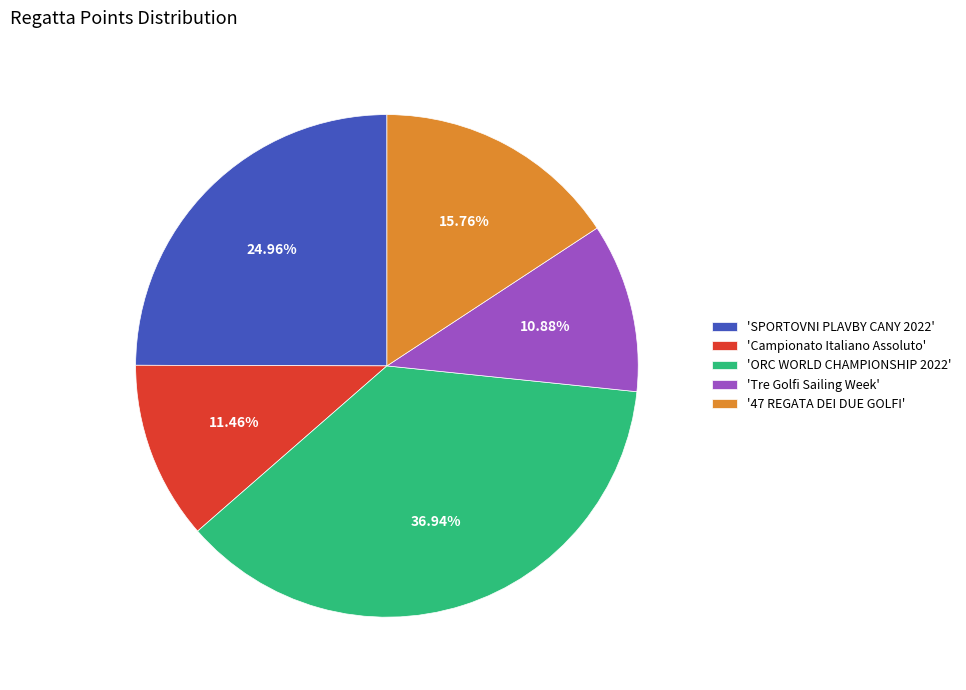

Does any single category account for the majority?

No